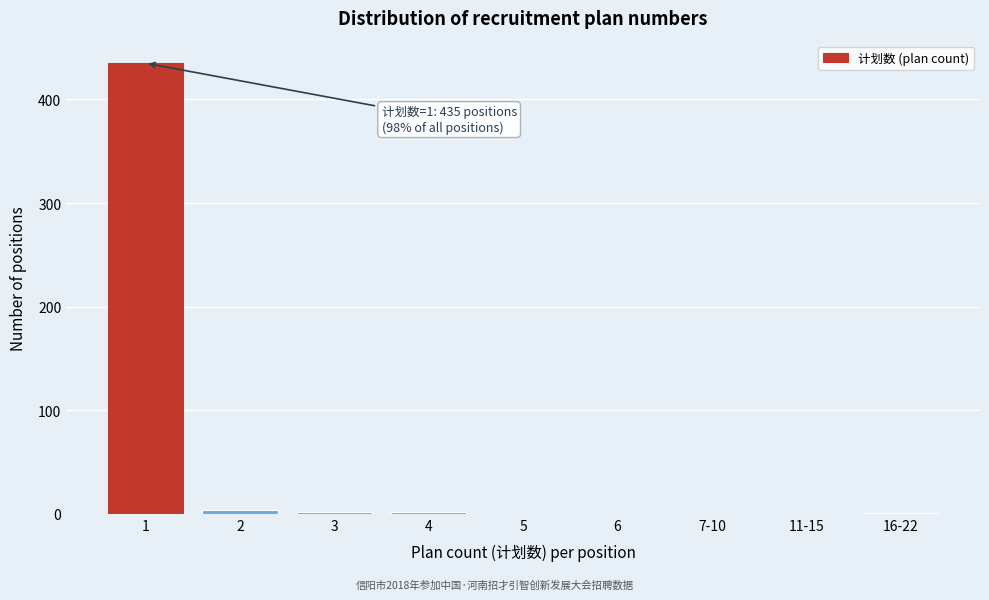

What is the greatest value displayed?

435